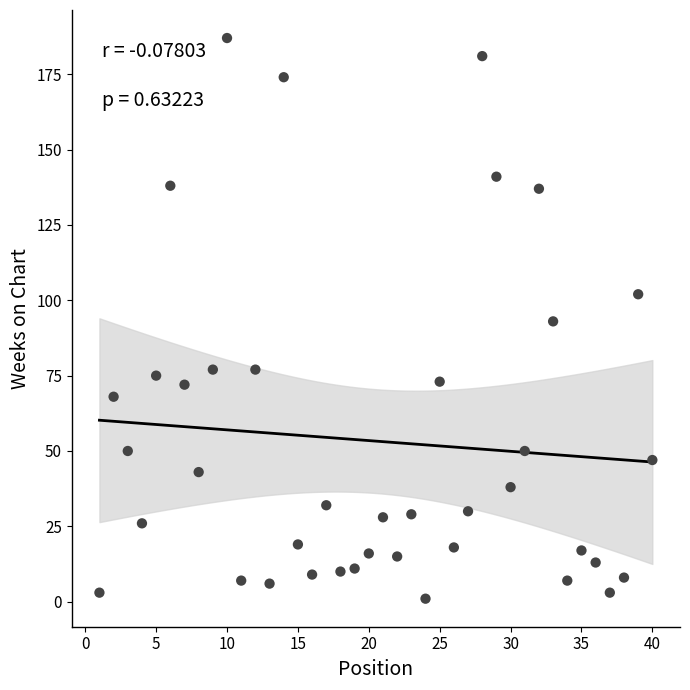

What is the range of Y values (max minus min)?

186